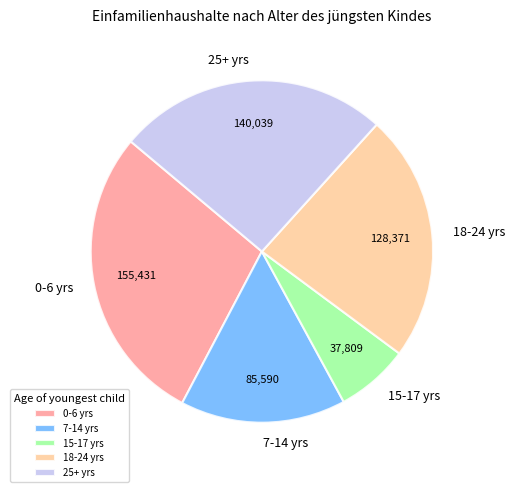

Combined, do 7-14 yrs and 0-6 yrs account for over 50%?

No